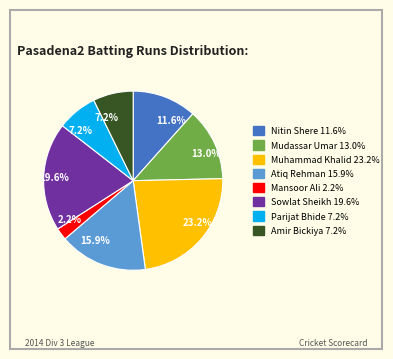

Is there a majority slice in this chart?

No